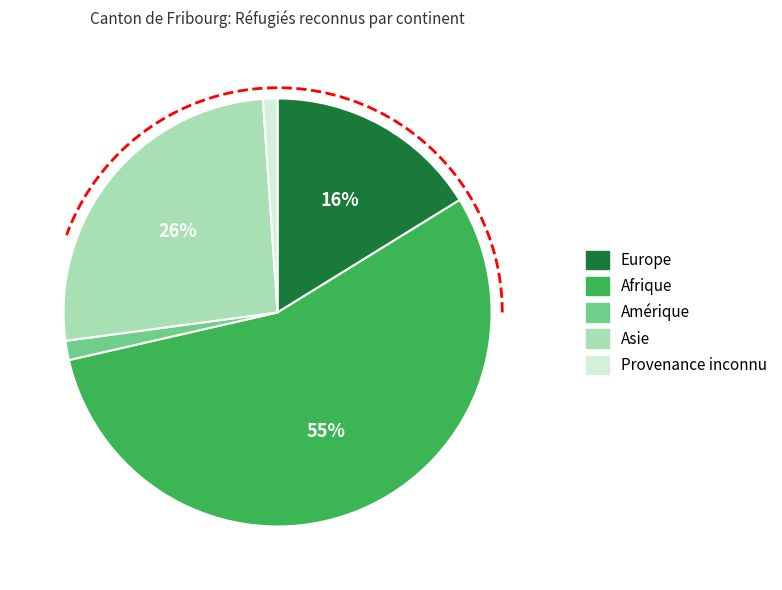

To the nearest percent, what portion does Asie represent?

26%